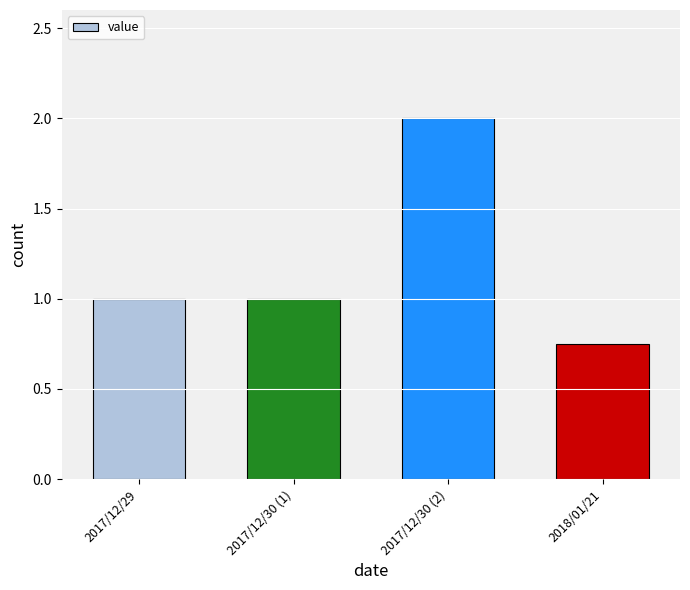

What is the approximate value at 2017/12/29?

1.0